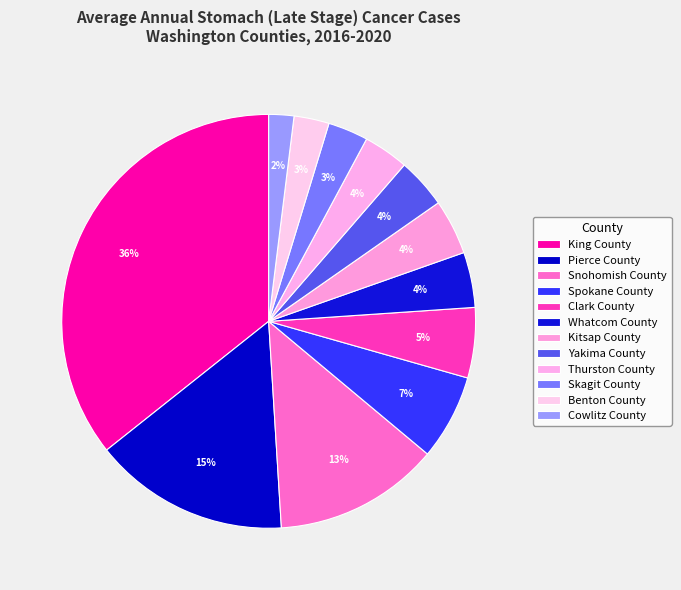

How many segments does this pie chart have?

12